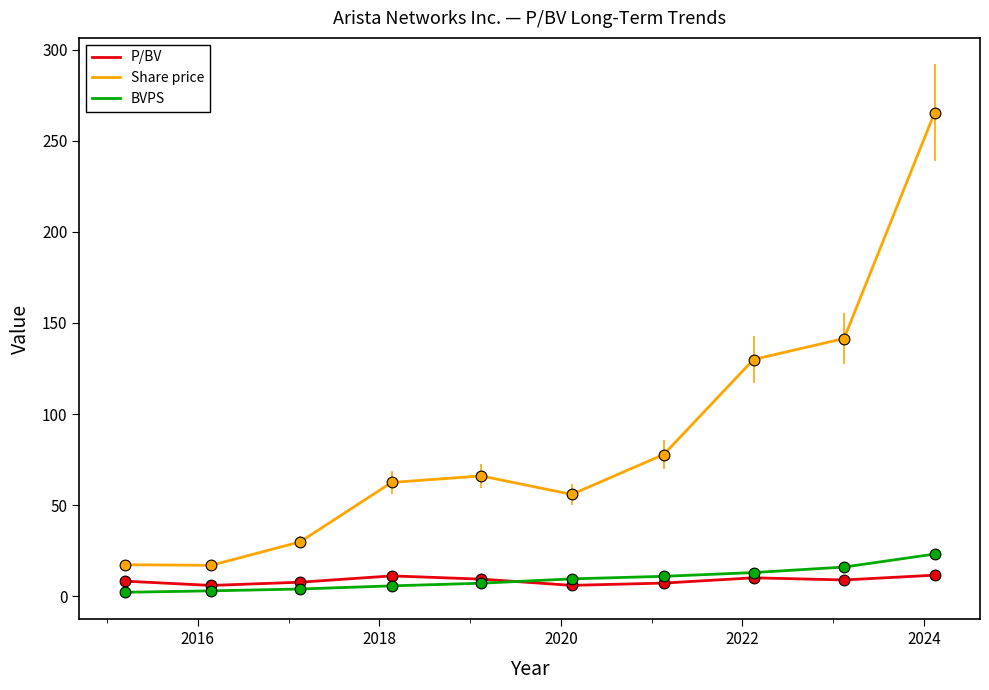

Which series has the largest total across all categories?

Share price